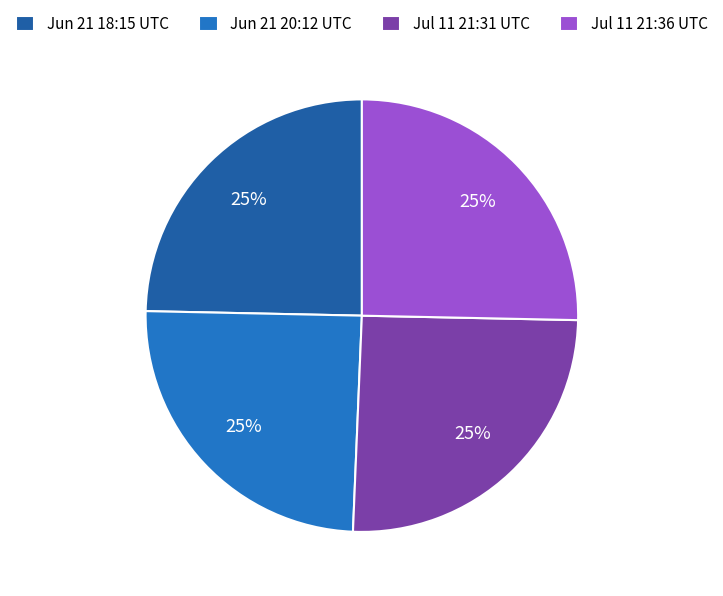

To the nearest percent, what percentage of the pie is Jun 21 18:15 UTC?

25%